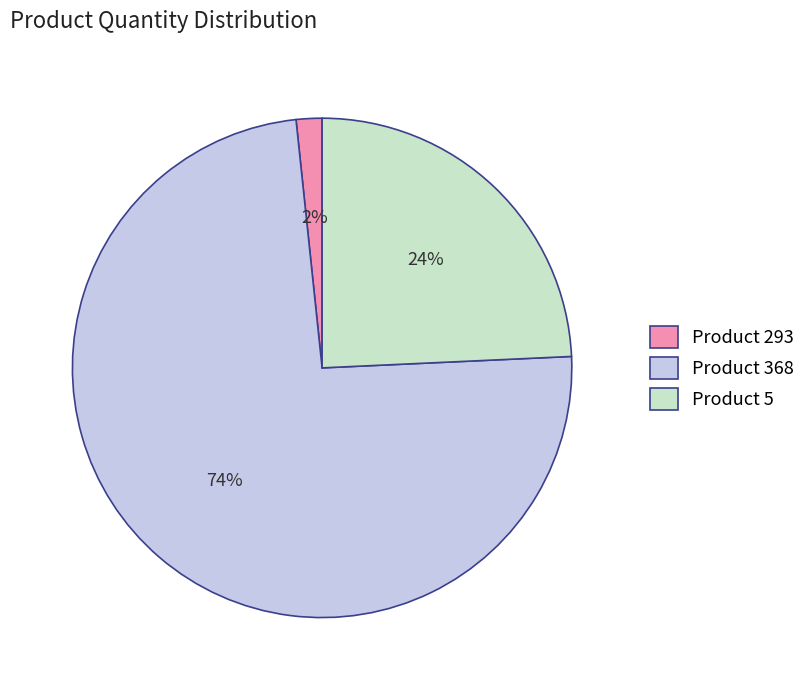

What percentage is the Product 368 slice, to the nearest percent?

74%